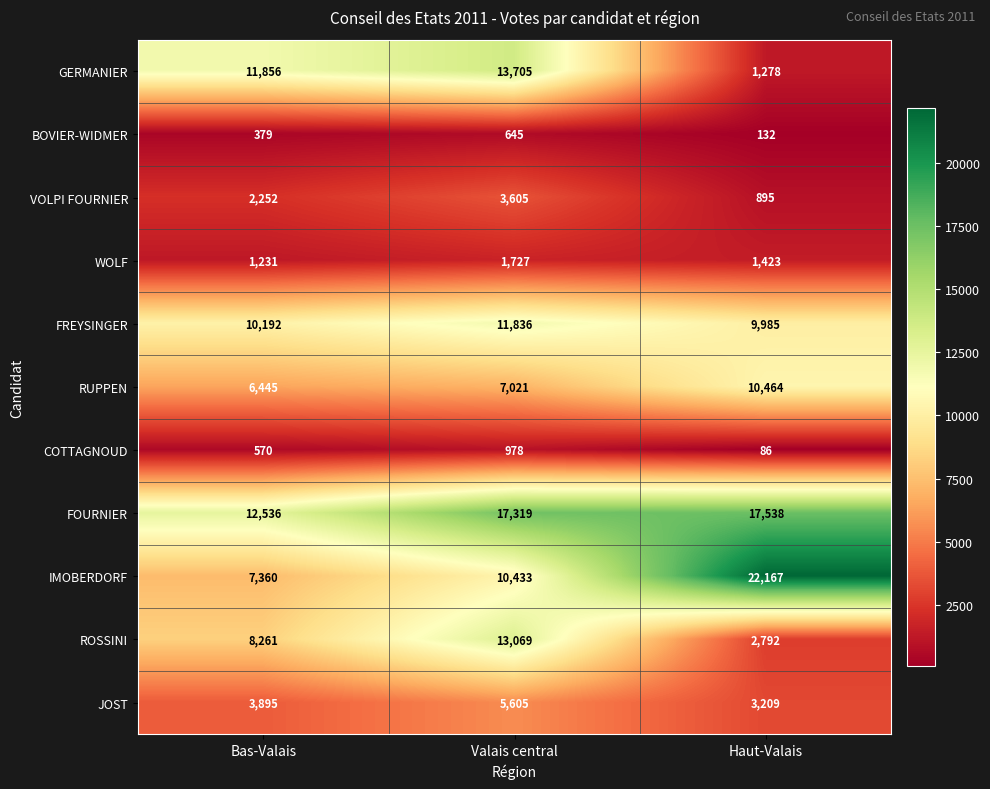

Read the IMOBERDORF value at Bas-Valais, to the nearest 50.

7350